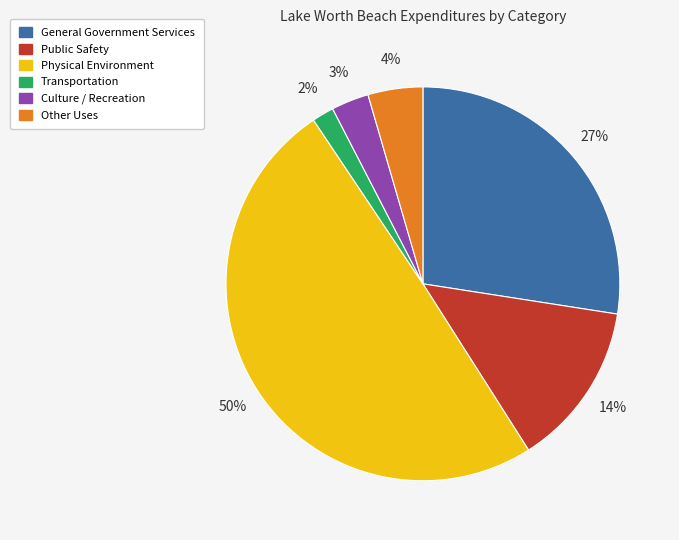

To the nearest percent, what is the combined percentage of Culture / Recreation and Transportation?

5%